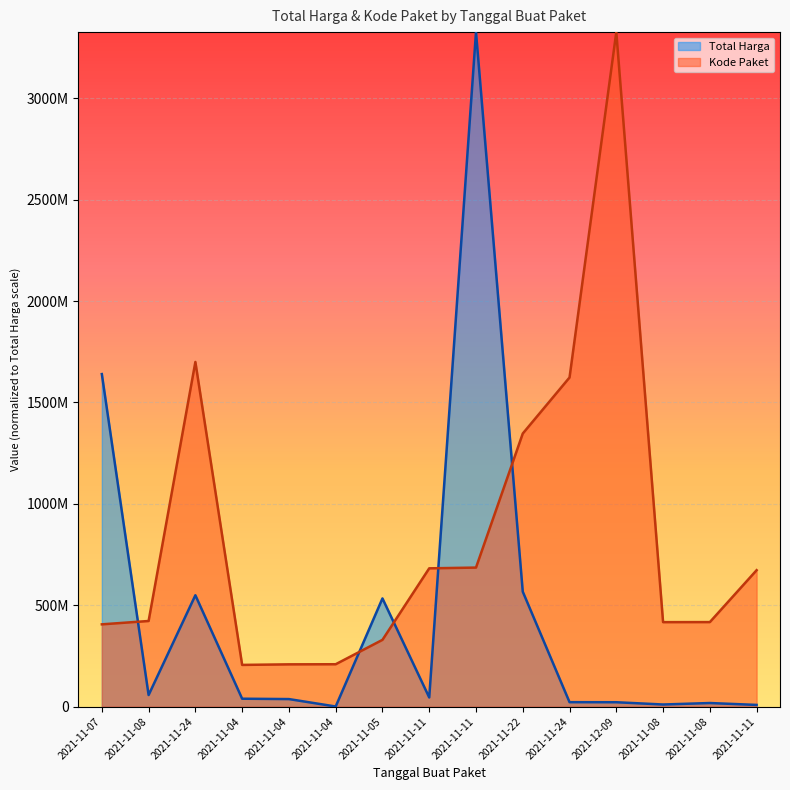

At which category does Kode Paket reach its first local valley?

2021-11-04